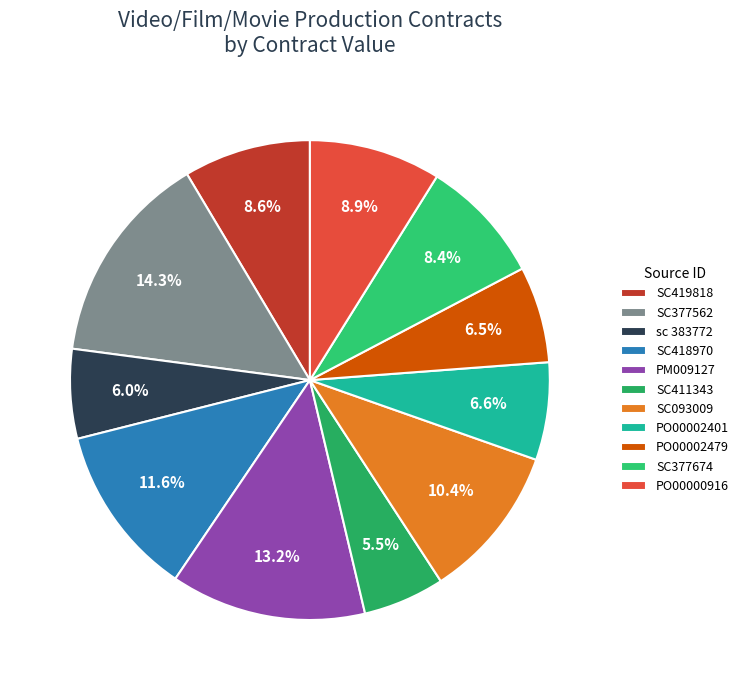

True or false: sc 383772 accounts for 14% of the total.

False